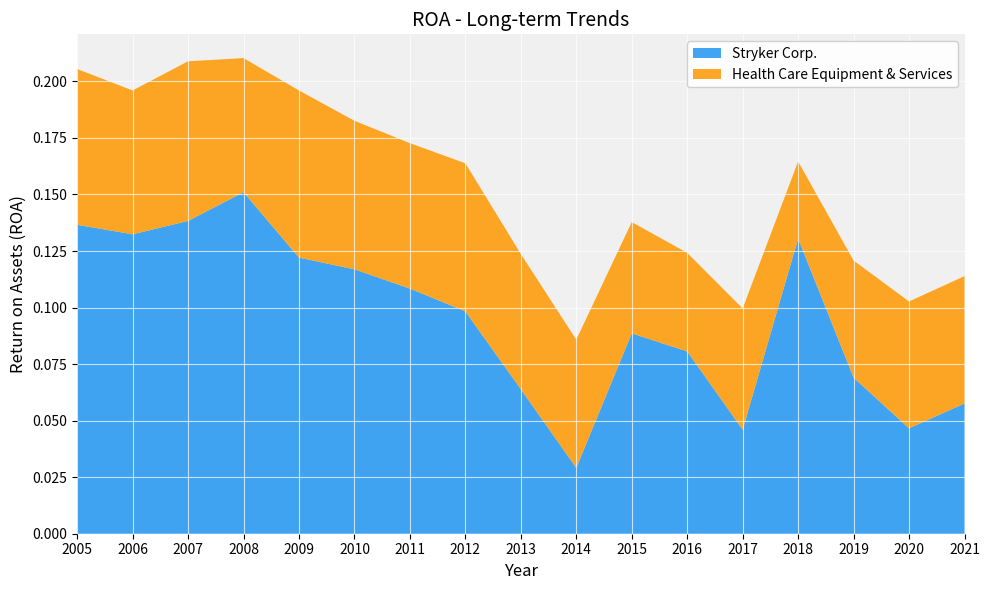

Reading left to right, transcribe all the data shown in this chart.

Stryker Corp.: 2005=0.1	2006=0.1	2007=0.1	2008=0.2	2009=0.1	2010=0.1	2011=0.1	2012=0.1	2013=0.1	2014=0.0	2015=0.1	2016=0.1	2017=0.0	2018=0.1	2019=0.1	2020=0.0	2021=0.1
Health Care Equipment & Services: 2005=0.1	2006=0.1	2007=0.1	2008=0.1	2009=0.1	2010=0.1	2011=0.1	2012=0.1	2013=0.1	2014=0.1	2015=0.0	2016=0.0	2017=0.1	2018=0.0	2019=0.1	2020=0.1	2021=0.1